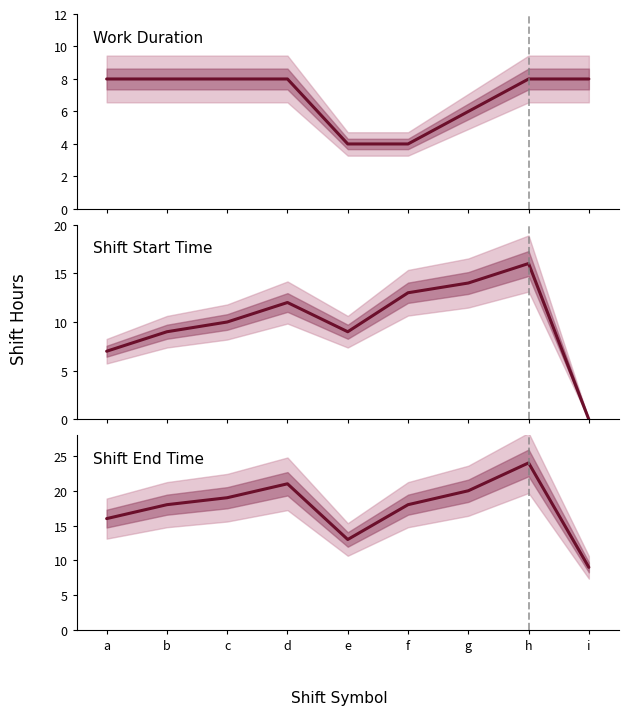

What is the sum of all Work Duration values?

62